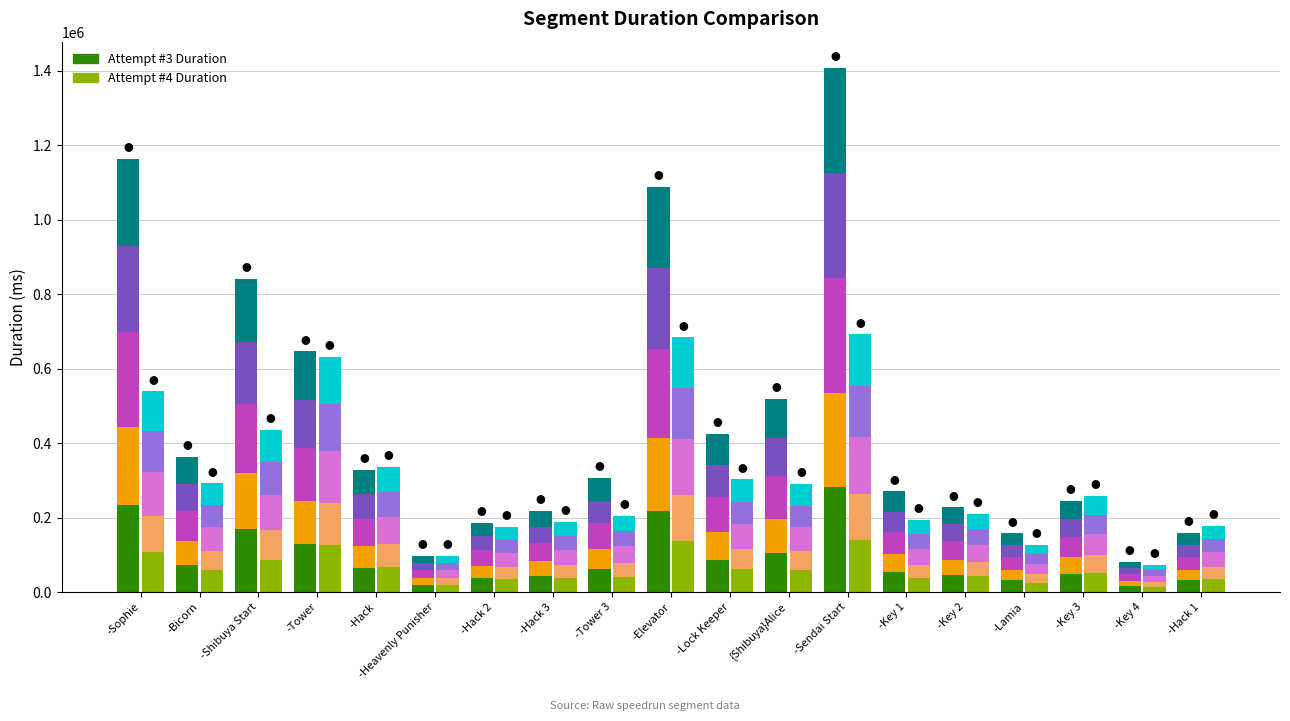

Which category has the lowest value in the Attempt #4 Part 1 series?

-Key 4